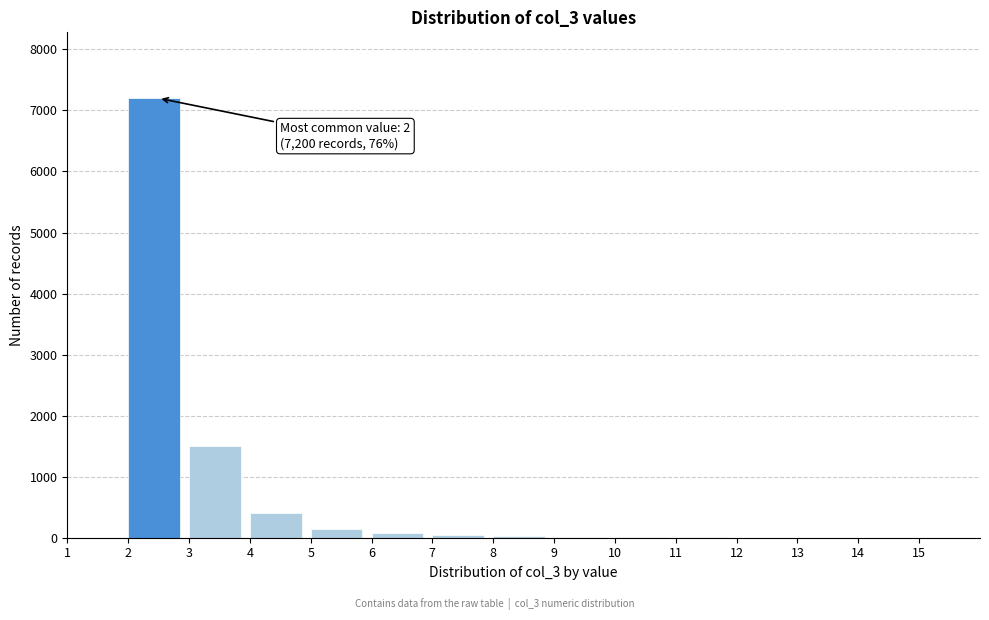

Which range on the x-axis has the tallest bar?

2 to 3